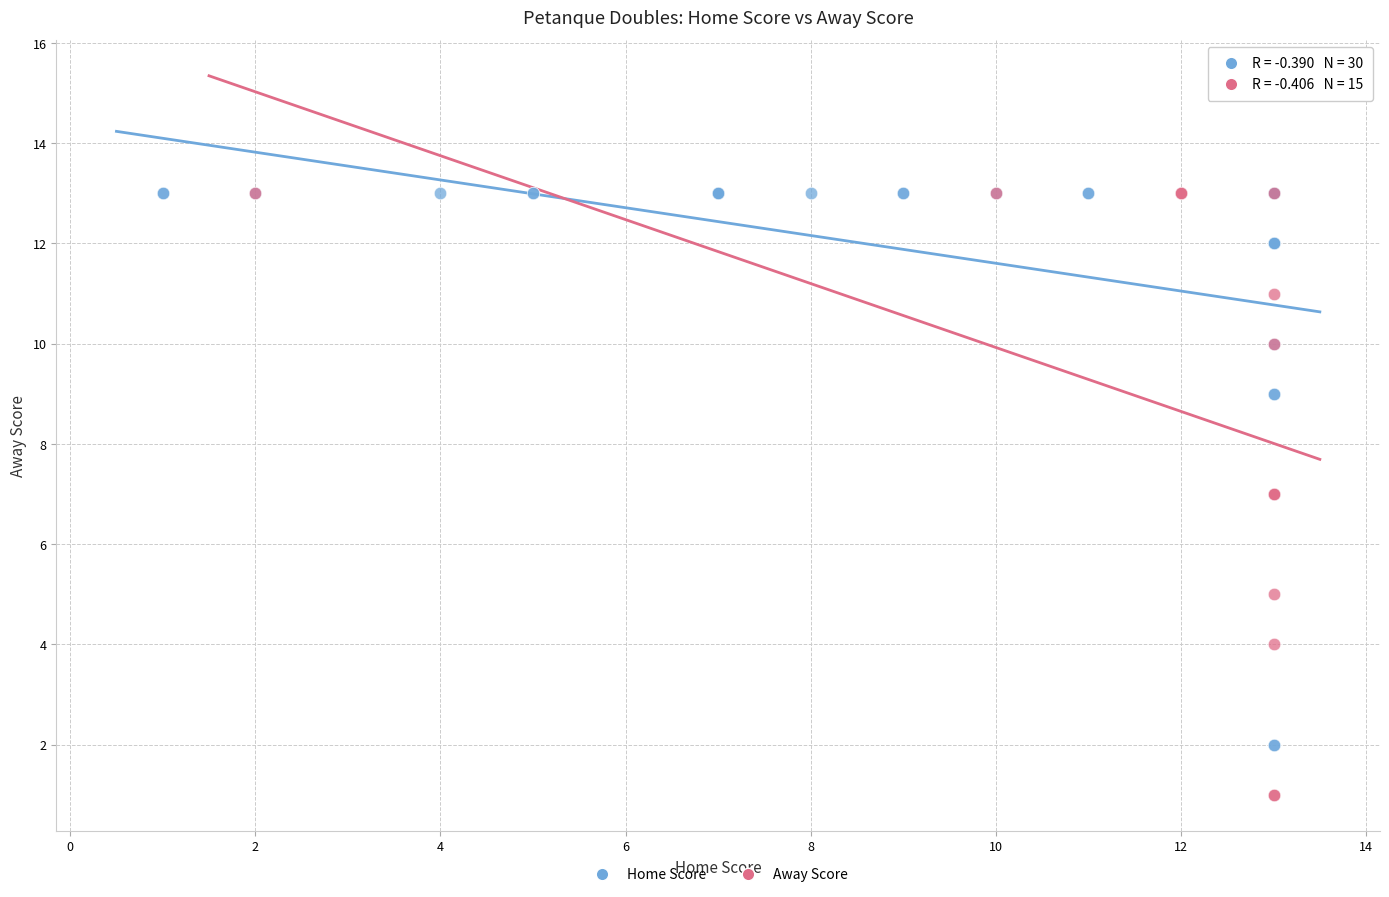

Which series contains the lowest Y value?

Away Score